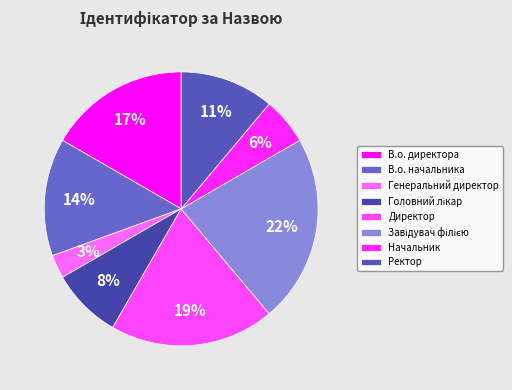

To the nearest percent, what is the combined percentage of Завідувач філією and В.о. начальника?

36%